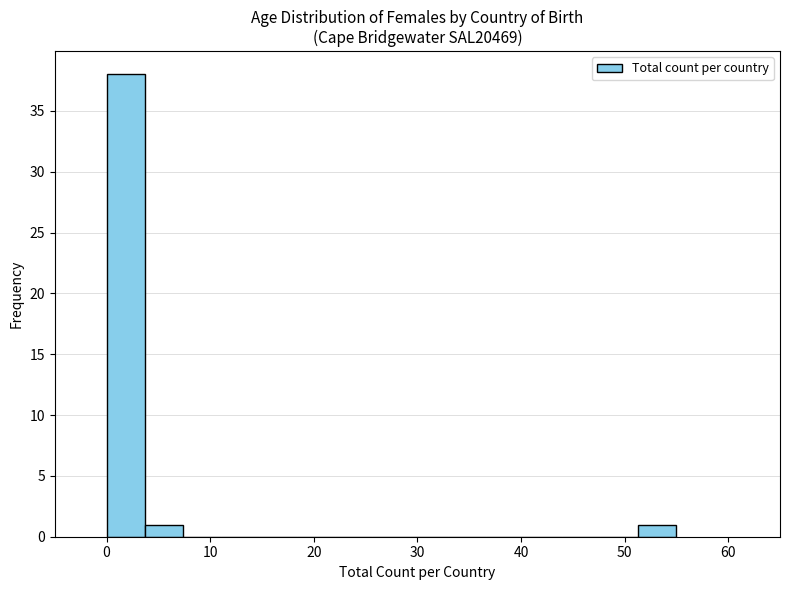

Read against the x-axis, roughly where is the centre of the tallest bar?

2